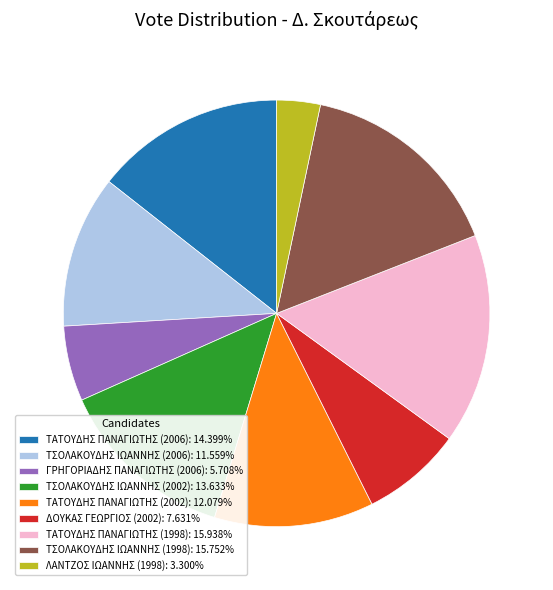

Does ΤΑΤΟΥΔΗΣ ΠΑΝΑΓΙΩΤΗΣ (2006): 14.399% represent more than half of the total?

No